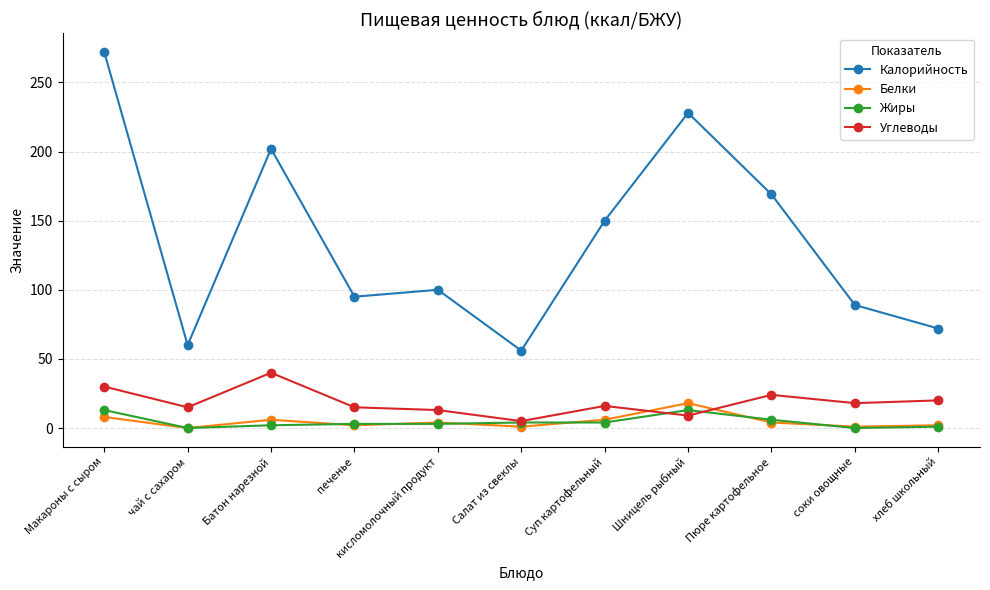

List the labels in order of Калорийность value, largest first.

Макароны с сыром, Шницель рыбный, Батон нарезной, Пюре картофельное, Суп картофельный, кисломолочный продукт, печенье, соки овощные, хлеб школьный, чай с сахаром, Салат из свеклы